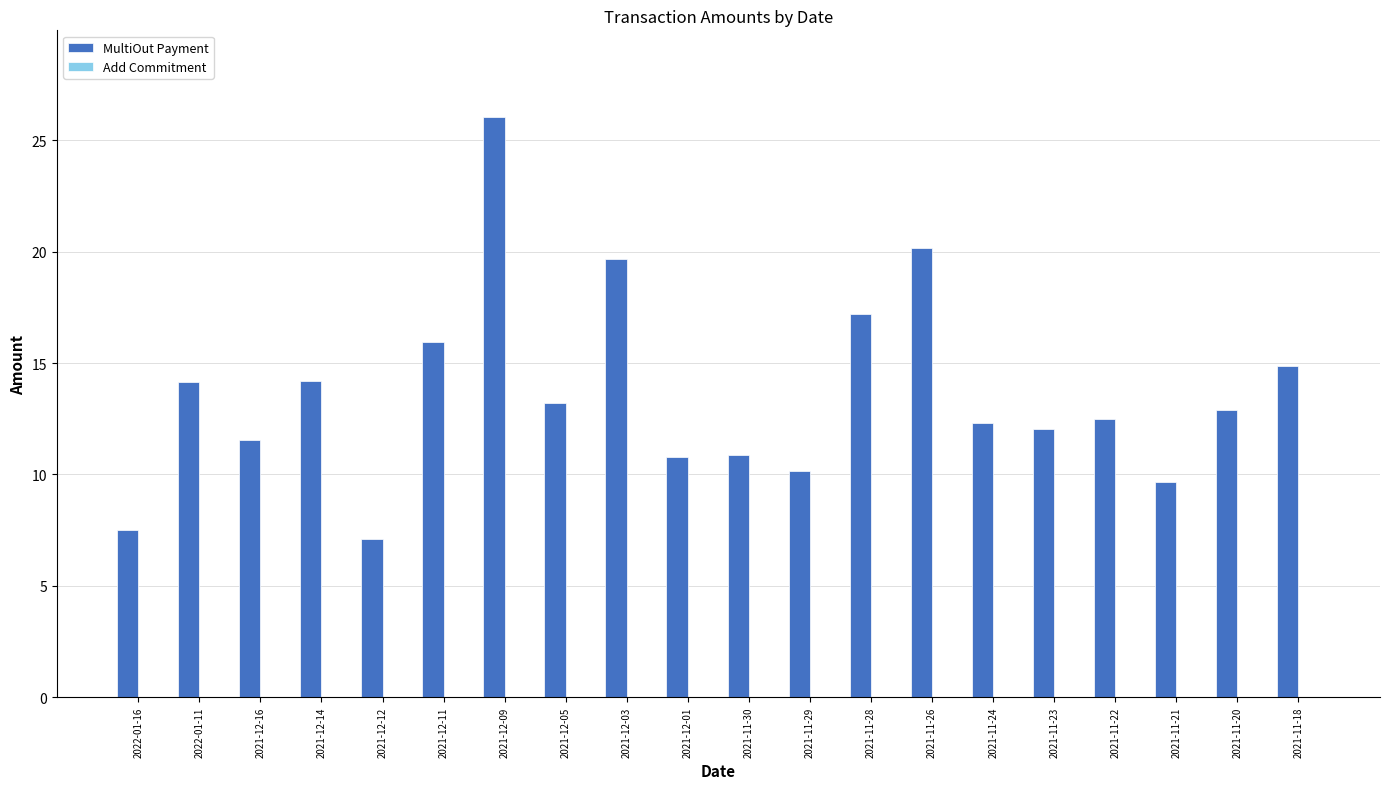

What is the label of the 14th bar from the left?

2021-11-26